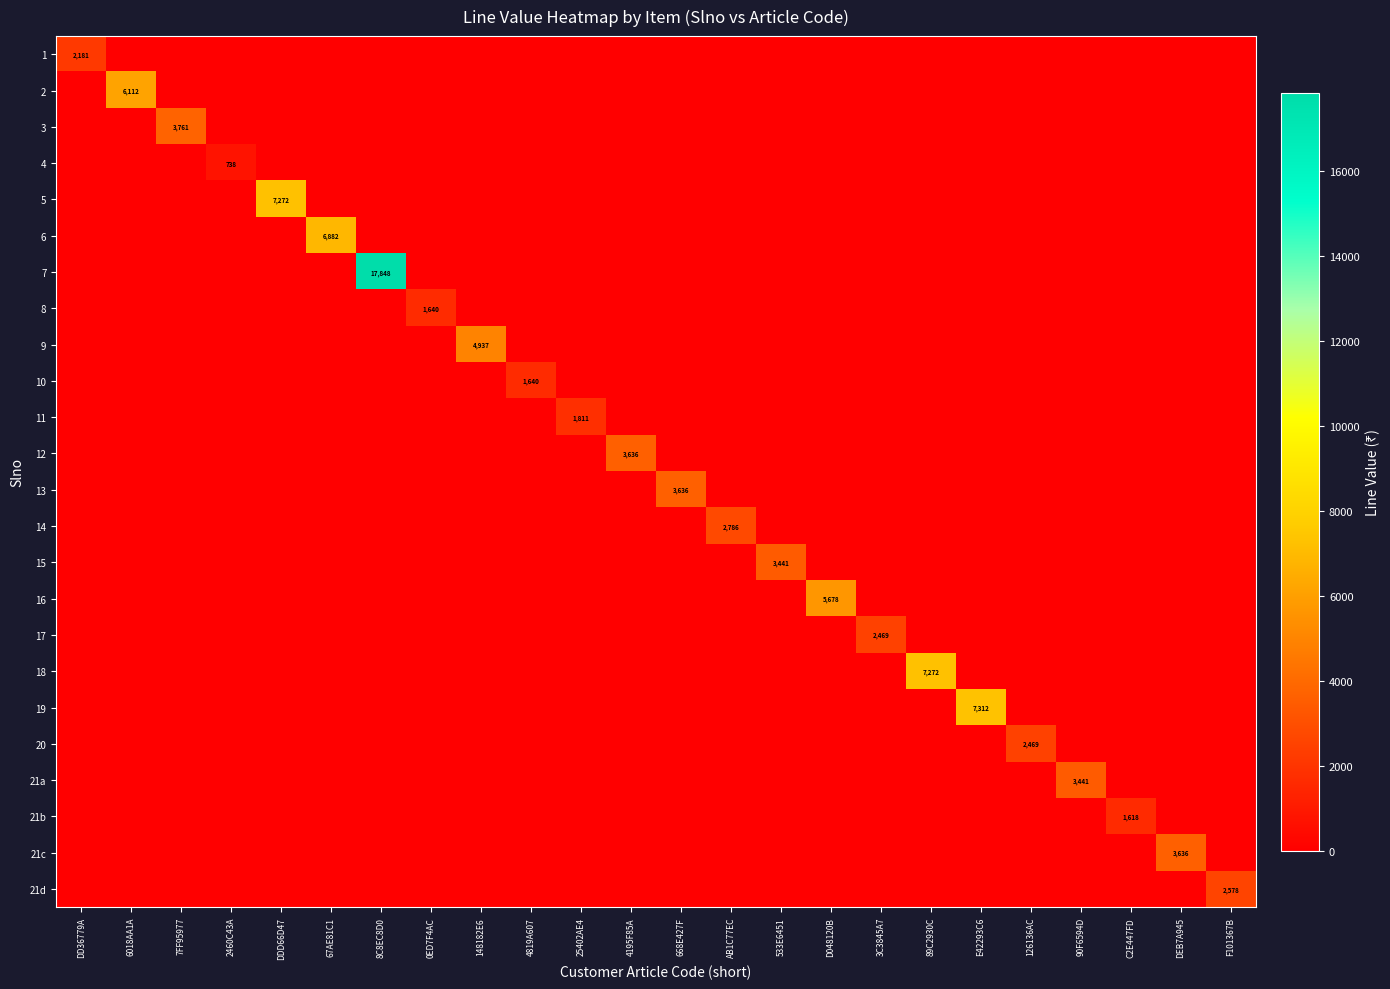

Count the number of data series in this chart.

24